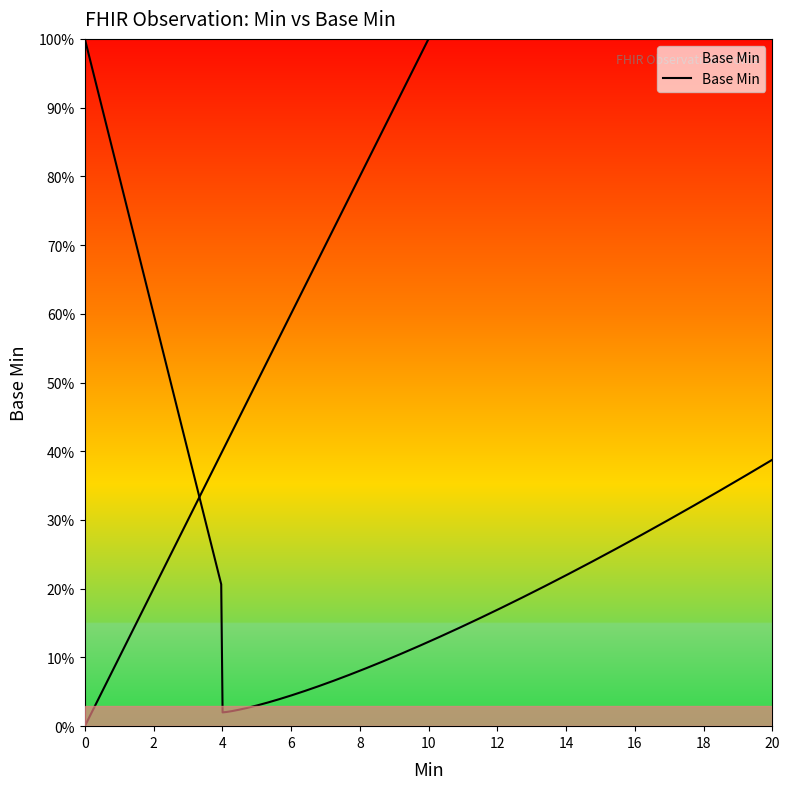

Count the values in the range 0 to 1.

20